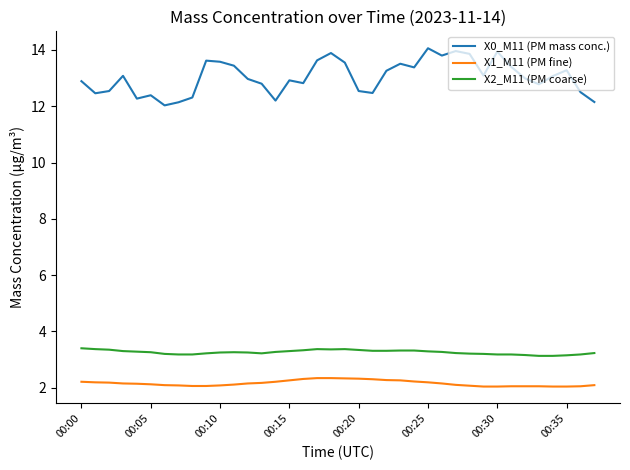

True or false: X0_M11 (PM mass conc.) and X2_M11 (PM coarse) intersect in this chart.

False